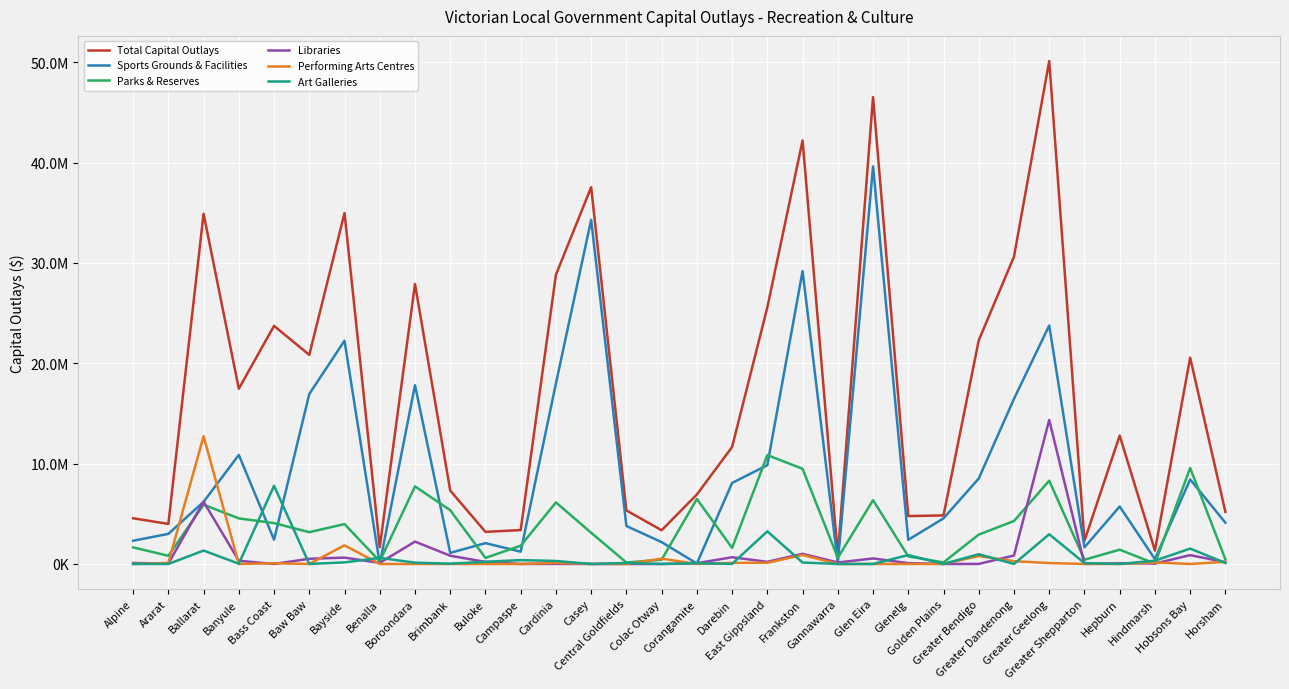

Is it true that Libraries equals 106139.0 at Benalla?

True